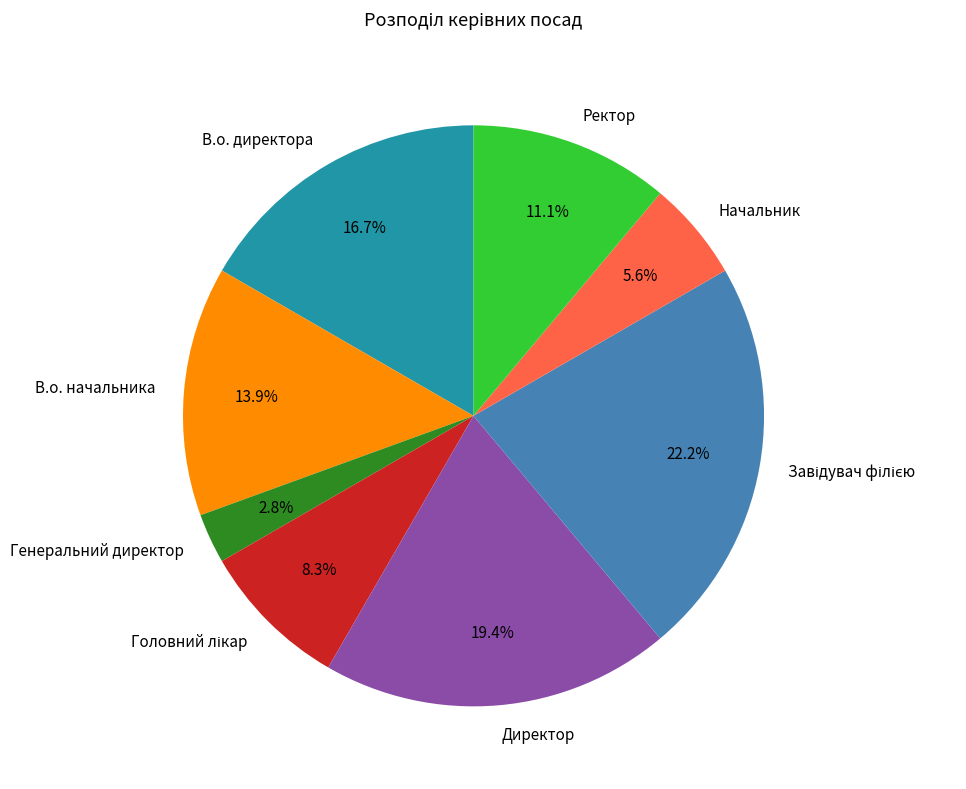

Which has a higher value, В.о. директора or Начальник?

В.о. директора